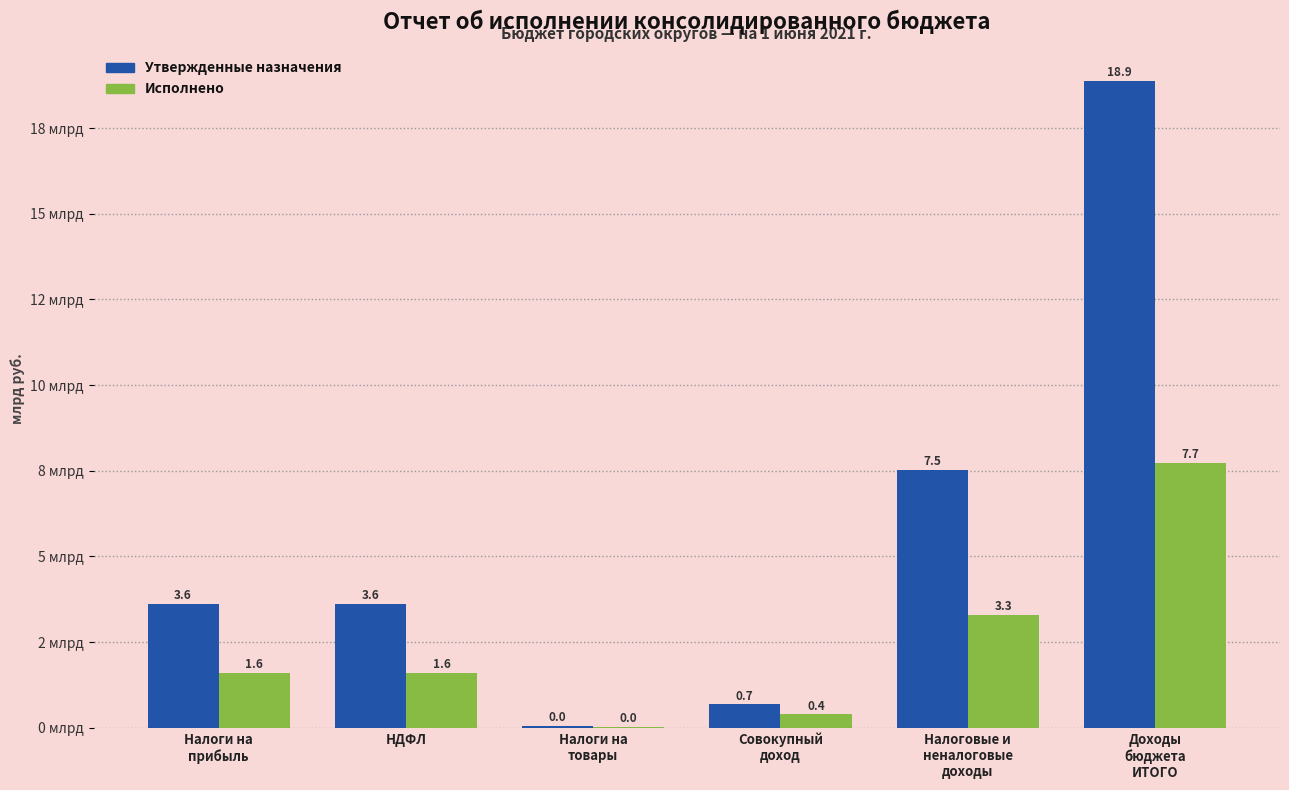

Between Налоговые и
неналоговые
доходы and Доходы
бюджета
ИТОГО, which series saw the biggest shift?

Утвержденные назначения